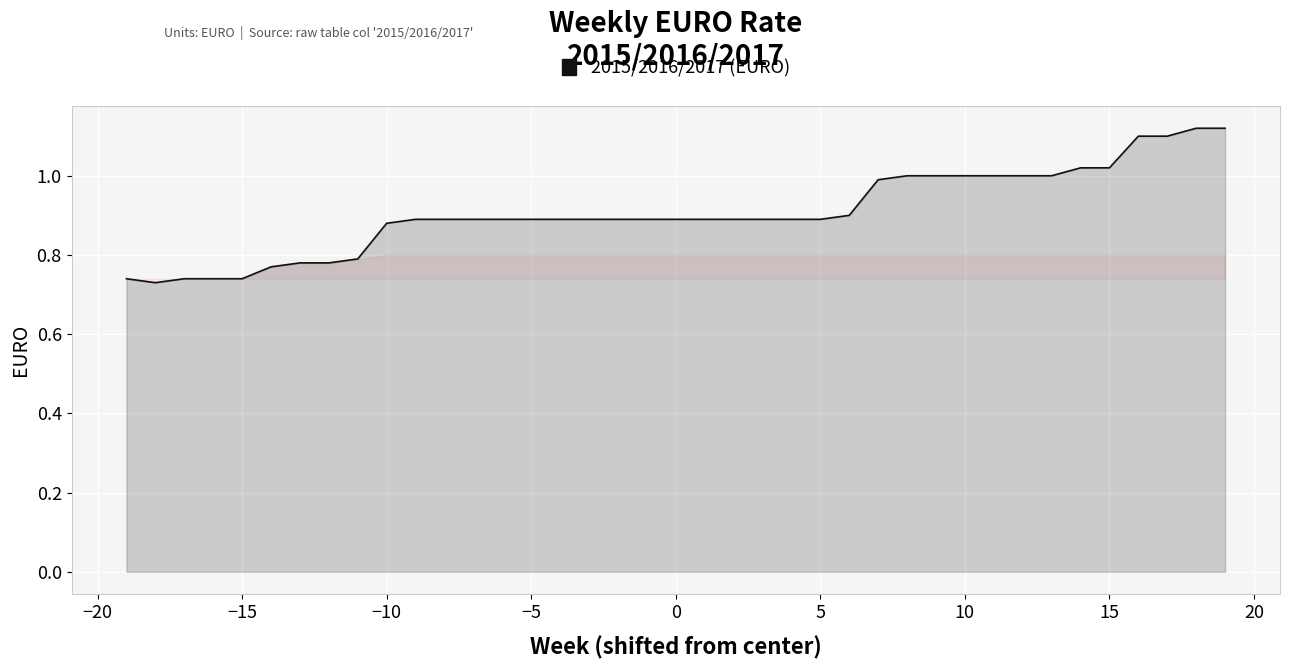

What is the difference between the maximum and minimum values?

0.4